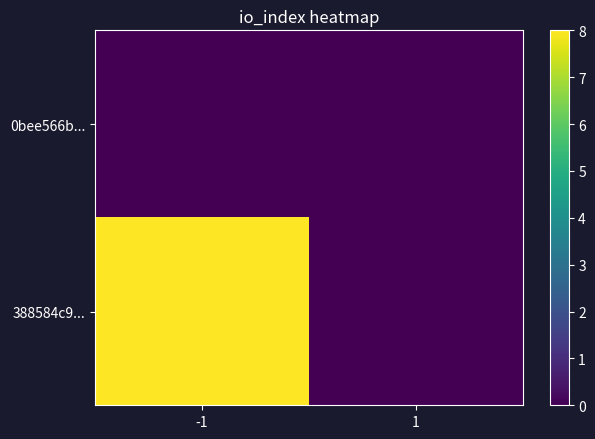

List the series in order of their peak value, highest first.

388584c9..., 0bee566b...